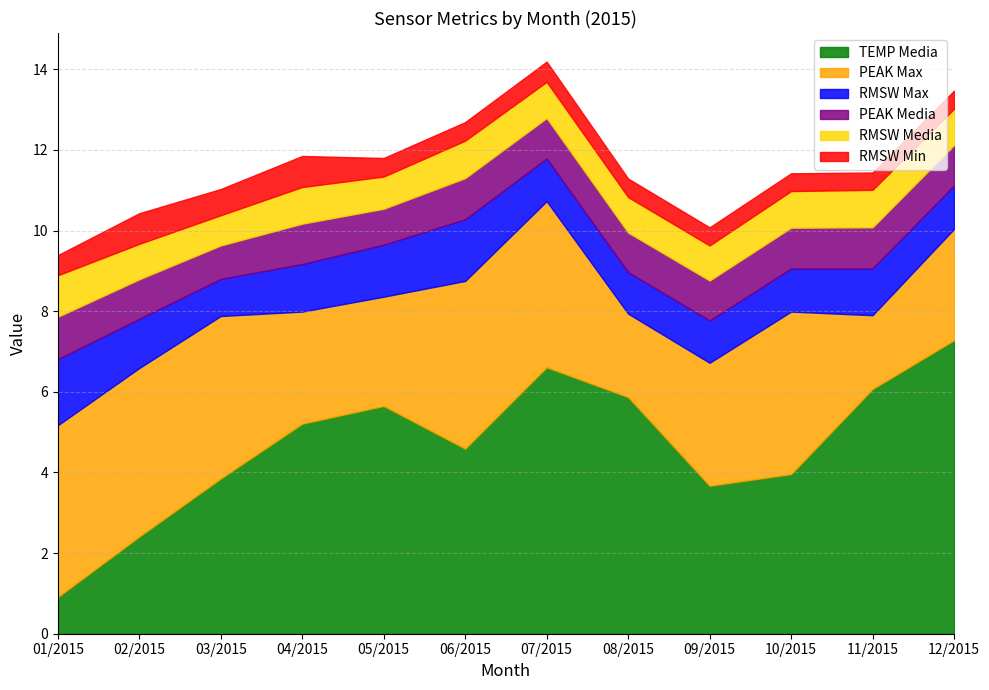

Which series has the largest total across all categories?

TEMP Media